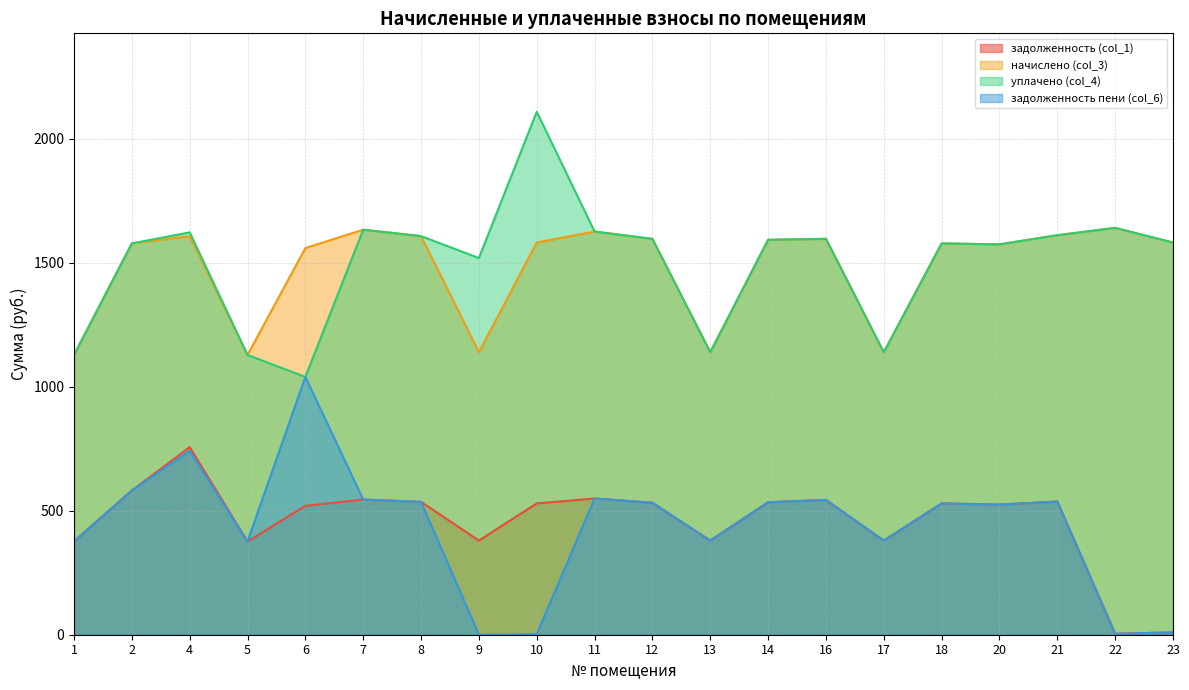

What is the value of the начислено (col_3) point at the 15th from the left?

1139.3